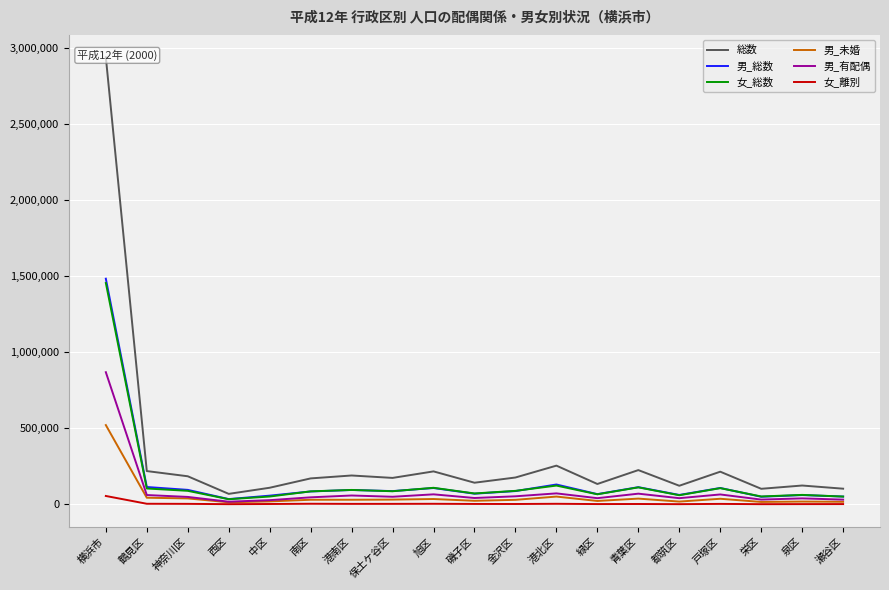

Reading left to right, what are all the values shown in this chart?

総数: 横浜市=2940204	鶴見区=219341	神奈川区=185155	西区=69451	中区=109675	南区=171117	港南区=190282	保土ケ谷区=174355	旭区=217201	磯子区=142776	金沢区=177034	港北区=255042	緑区=134391	青葉区=225731	都筑区=122815	戸塚区=215251	栄区=102789	泉区=124314	瀬谷区=103484
男_総数: 横浜市=1484181	鶴見区=114629	神奈川区=95740	西区=35179	中区=57744	南区=85212	港南区=94988	保土ケ谷区=87635	旭区=107849	磯子区=70606	金沢区=87834	港北区=131088	緑区=67752	青葉区=113523	都筑区=62360	戸塚区=108217	栄区=50467	泉区=61590	瀬谷区=51768
女_総数: 横浜市=1456023	鶴見区=104712	神奈川区=89415	西区=34272	中区=51931	南区=85905	港南区=95294	保土ケ谷区=86720	旭区=109352	磯子区=72170	金沢区=89200	港北区=123954	緑区=66639	青葉区=112208	都筑区=60455	戸塚区=107034	栄区=52322	泉区=62724	瀬谷区=51716
男_未婚: 横浜市=521674	鶴見区=44003	神奈川区=39532	西区=14084	中区=19887	南区=30706	港南区=30685	保土ケ谷区=31718	旭区=35603	磯子区=23891	金沢区=30157	港北区=51646	緑区=22811	青葉区=38315	都筑区=18759	戸塚区=37235	栄区=16340	泉区=18858	瀬谷区=17444
男_有配偶: 横浜市=869399	鶴見区=61740	神奈川区=49358	西区=17858	中区=28076	南区=46677	港南区=58737	保土ケ谷区=50423	旭区=66336	磯子区=42292	金沢区=53489	港北区=72652	緑区=41126	青葉区=70756	都筑区=41088	戸塚区=65605	栄区=31817	泉区=39796	瀬谷区=31573
女_離別: 横浜市=55597	鶴見区=4359	神奈川区=3778	西区=1720	中区=2828	南区=4460	港南区=3652	保土ケ谷区=3723	旭区=4184	磯子区=3144	金沢区=2839	港北区=4190	緑区=2388	青葉区=2873	都筑区=1812	戸塚区=3486	栄区=1723	泉区=2140	瀬谷区=2298